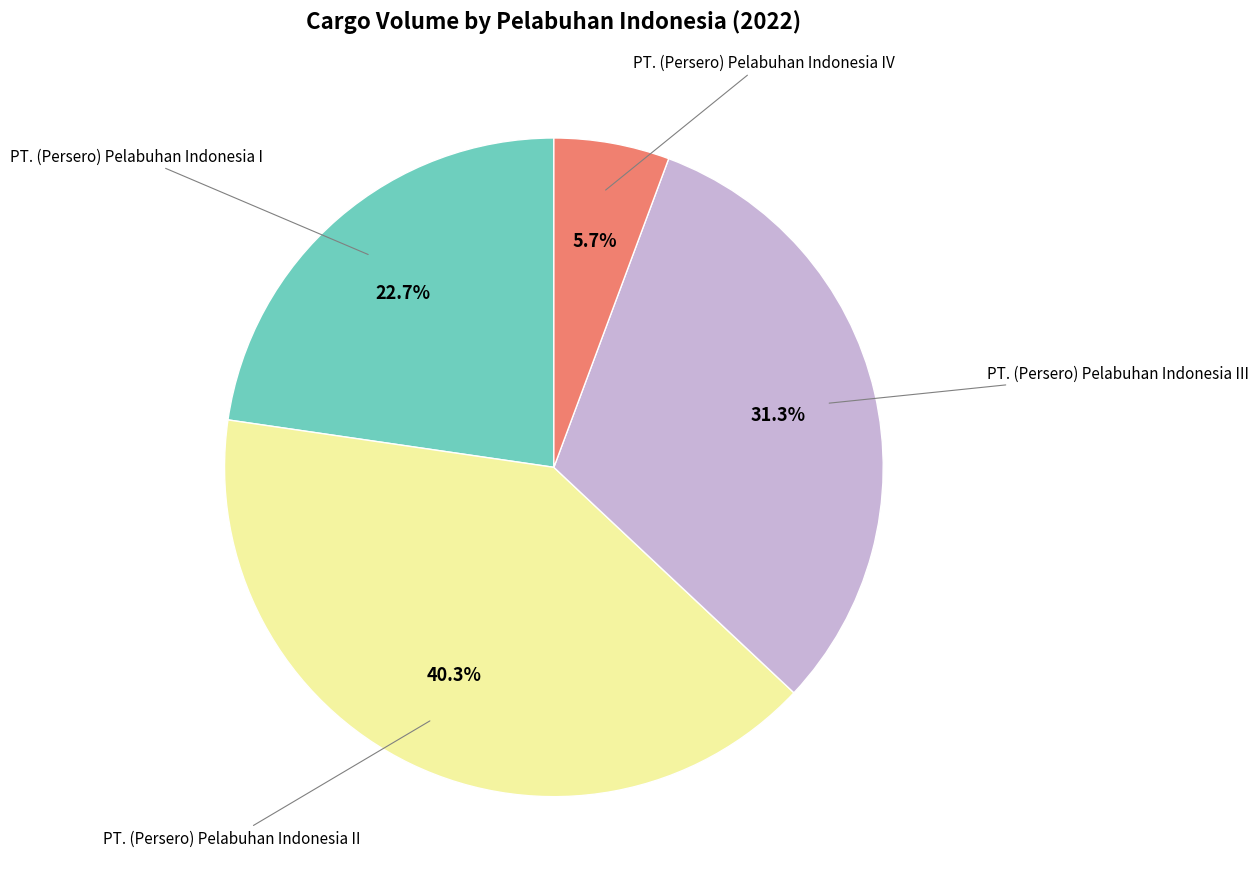

Is there any slice that represents more than half of the pie?

No